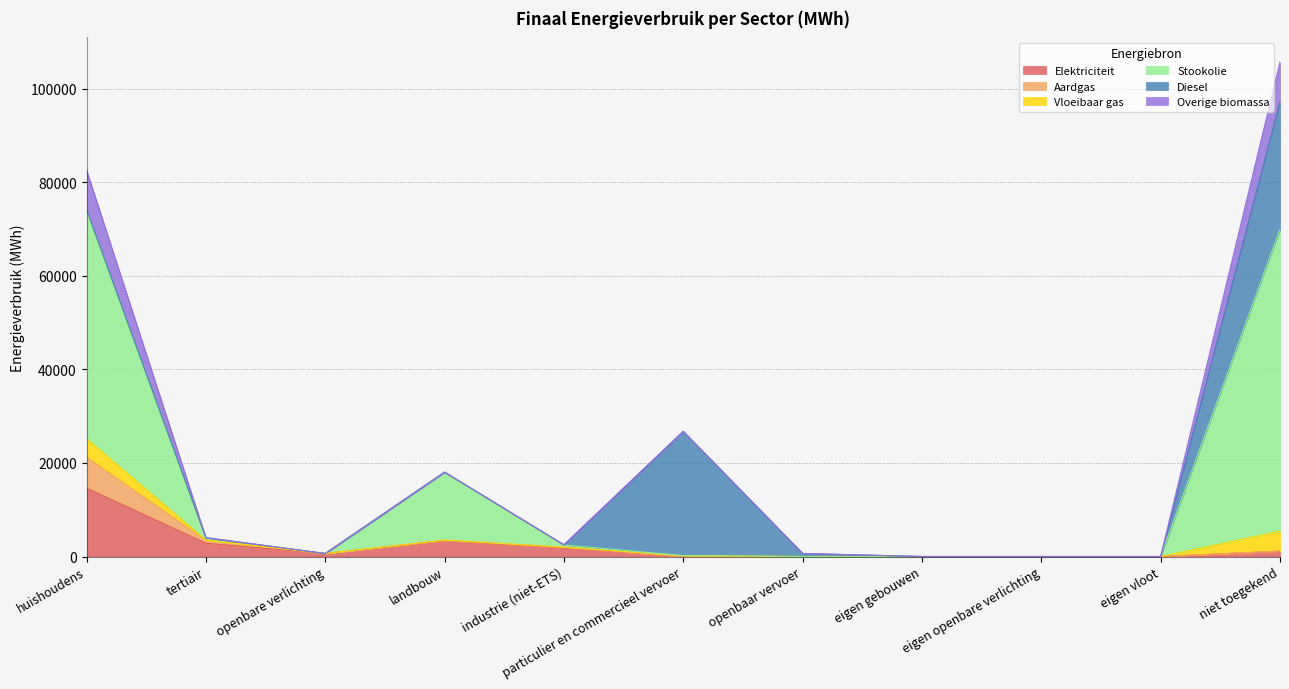

True or false: Vloeibaar gas has more than 2 points higher than both neighbors.

False